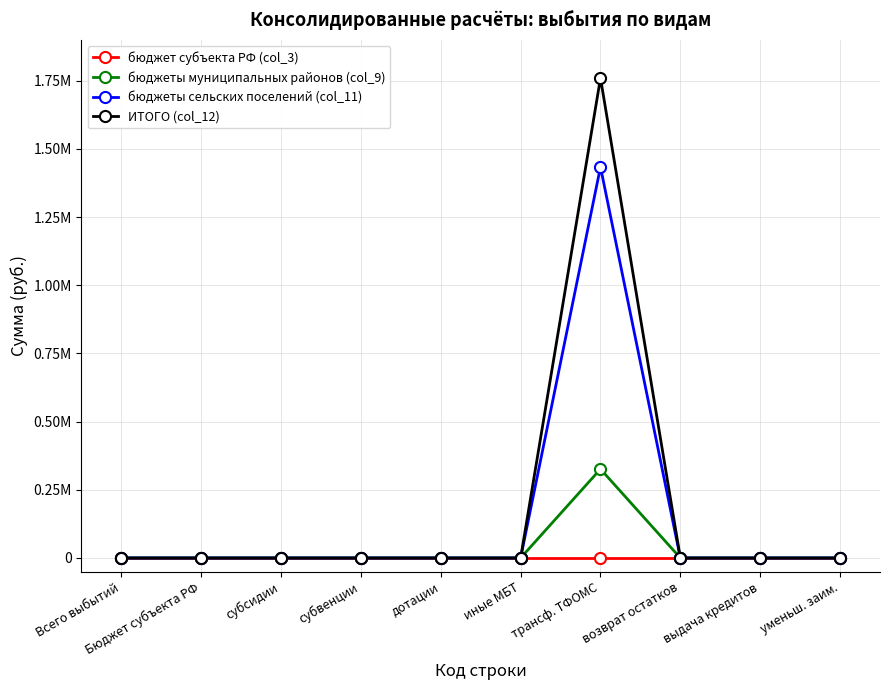

What are all the series names shown in the legend?

бюджет субъекта РФ (col_3), бюджеты муниципальных районов (col_9), бюджеты сельских поселений (col_11), ИТОГО (col_12)